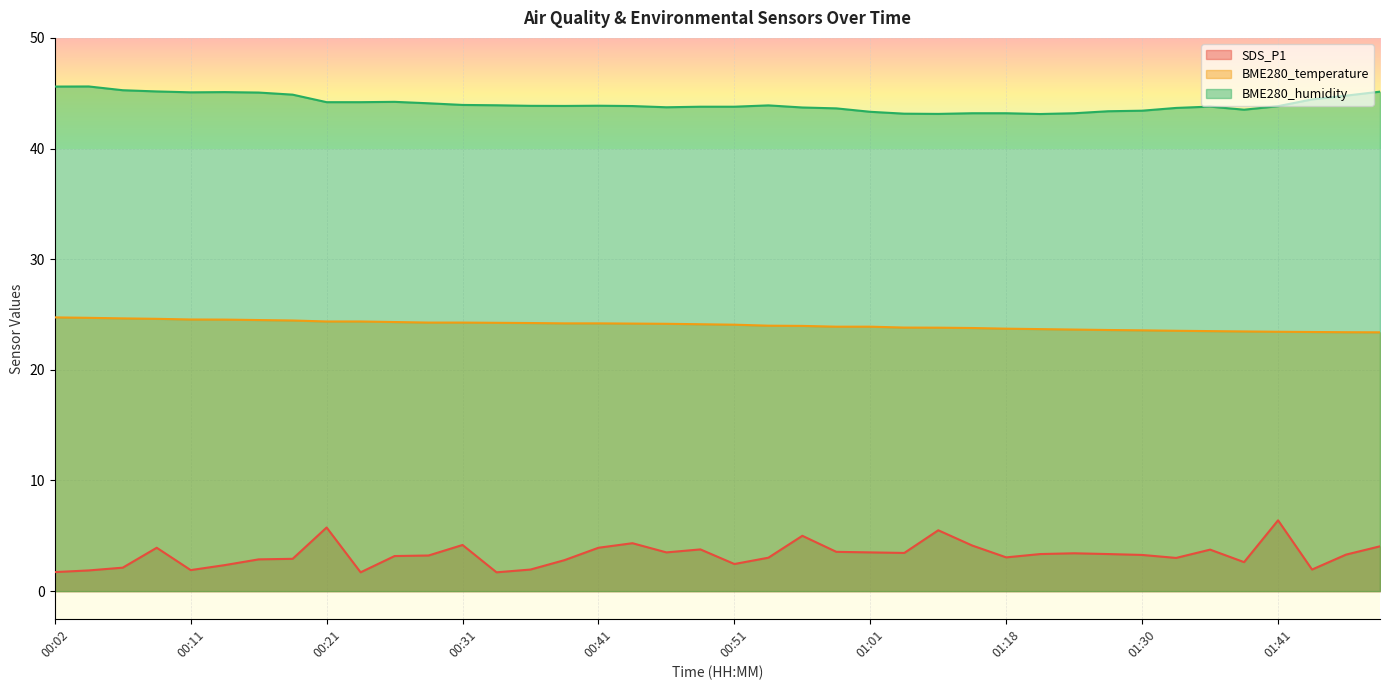

Reading right to left, list all the values displayed in this chart.

SDS_P1: 01:49=4.0	01:47=3.3	01:44=1.9	01:41=6.4	01:39=2.6	01:36=3.8	01:33=3.0	01:30=3.3	01:27=3.4	01:24=3.4	01:21=3.4	01:18=3.0	01:15=4.1	01:09=5.5	01:06=3.5	01:01=3.5	00:59=3.5	00:56=5.0	00:54=3.0	00:51=2.5	00:49=3.8	00:46=3.5	00:44=4.3	00:41=3.9	00:39=2.8	00:36=1.9	00:34=1.7	00:31=4.2	00:29=3.2	00:26=3.2	00:24=1.7	00:21=5.8	00:19=2.9	00:16=2.9	00:14=2.4	00:11=1.9	00:09=3.9	00:06=2.1	00:04=1.9	00:02=1.7
BME280_temperature: 01:49=23.4	01:47=23.4	01:44=23.4	01:41=23.4	01:39=23.5	01:36=23.5	01:33=23.5	01:30=23.6	01:27=23.6	01:24=23.6	01:21=23.7	01:18=23.7	01:15=23.8	01:09=23.8	01:06=23.8	01:01=23.9	00:59=23.9	00:56=24.0	00:54=24.0	00:51=24.1	00:49=24.1	00:46=24.2	00:44=24.2	00:41=24.2	00:39=24.2	00:36=24.2	00:34=24.2	00:31=24.3	00:29=24.3	00:26=24.3	00:24=24.4	00:21=24.4	00:19=24.5	00:16=24.5	00:14=24.5	00:11=24.6	00:09=24.6	00:06=24.6	00:04=24.7	00:02=24.7
BME280_humidity: 01:49=45.1	01:47=44.8	01:44=44.4	01:41=43.8	01:39=43.5	01:36=43.8	01:33=43.7	01:30=43.4	01:27=43.4	01:24=43.2	01:21=43.1	01:18=43.2	01:15=43.2	01:09=43.1	01:06=43.1	01:01=43.3	00:59=43.6	00:56=43.7	00:54=43.9	00:51=43.8	00:49=43.8	00:46=43.7	00:44=43.8	00:41=43.9	00:39=43.9	00:36=43.9	00:34=43.9	00:31=43.9	00:29=44.1	00:26=44.2	00:24=44.2	00:21=44.2	00:19=44.9	00:16=45.1	00:14=45.1	00:11=45.1	00:09=45.2	00:06=45.3	00:04=45.6	00:02=45.6